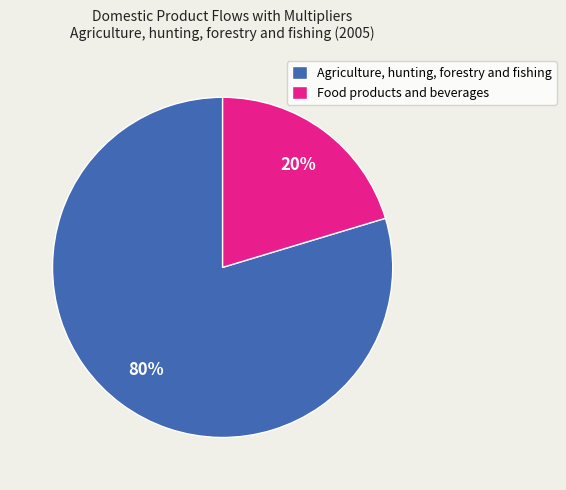

Do Food products and beverages and Agriculture, hunting, forestry and fishing together represent more than half of the pie?

Yes